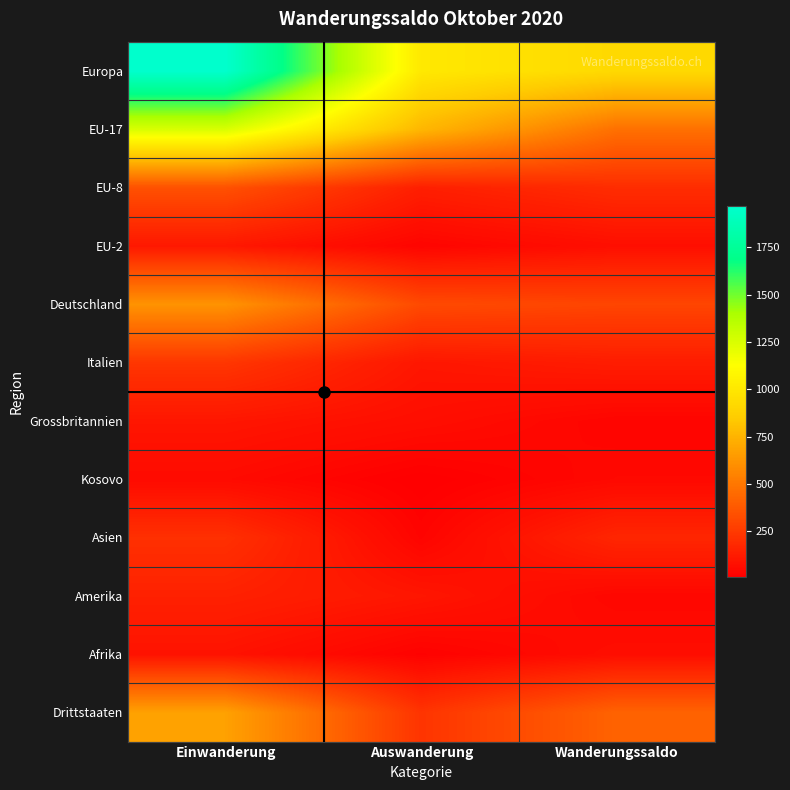

What is the total value across all series at Einwanderung?

5801